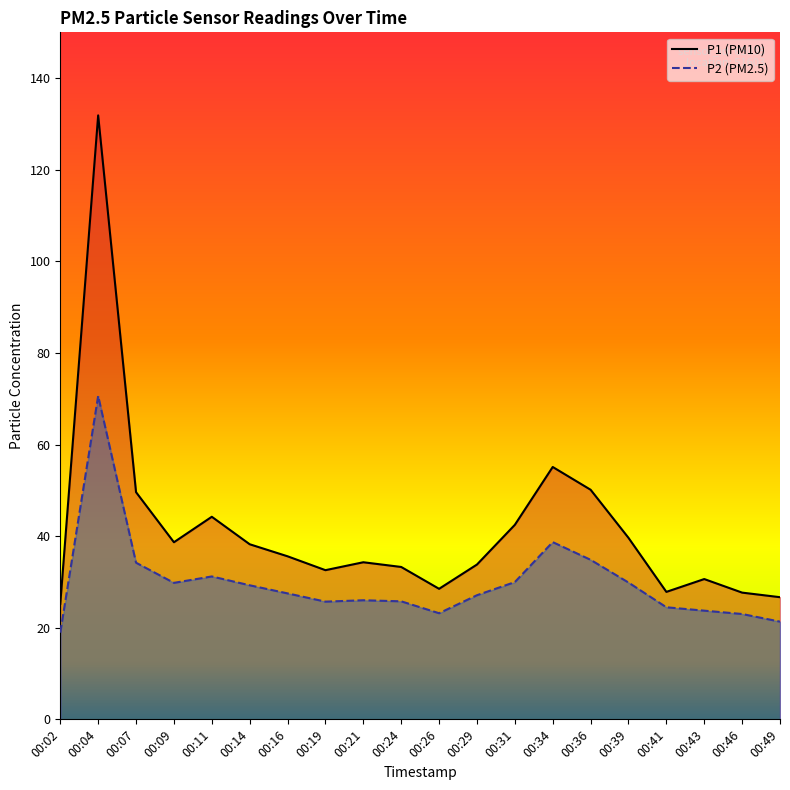

Rank the series by their average value, from lowest to highest.

P2, P1